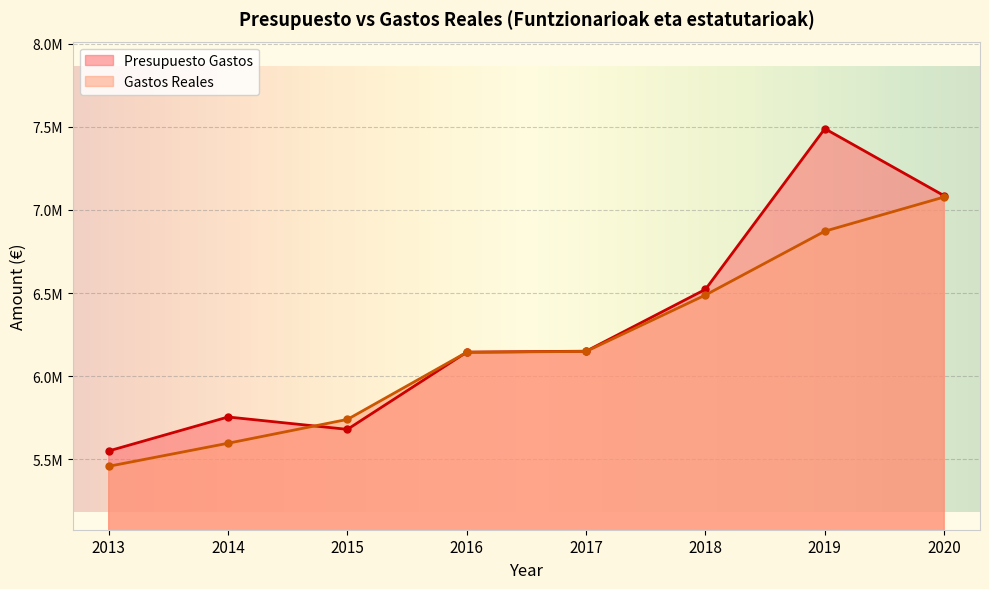

What is the difference between the second highest and minimum values in the Presupuesto Gastos series?

1536596.2